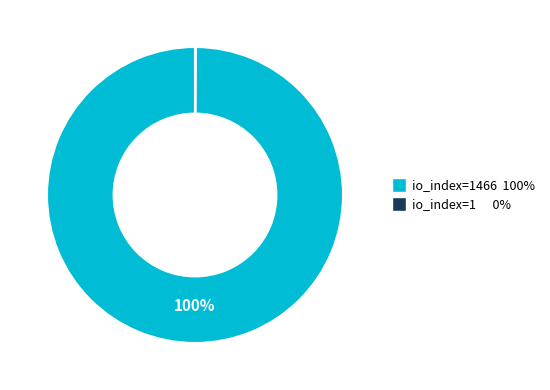

To the nearest percent, what is the average slice percentage?

50%